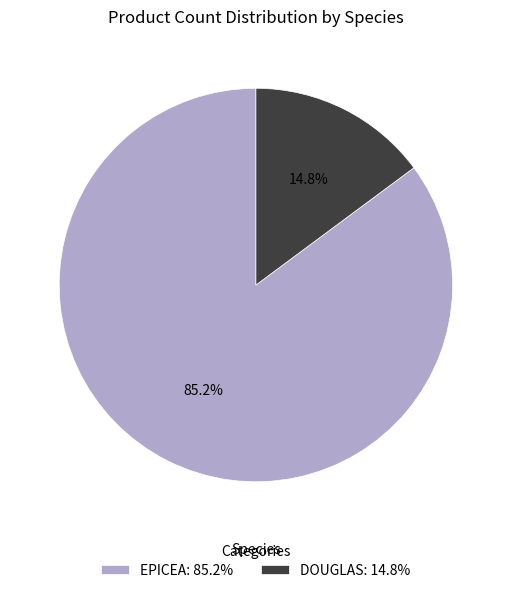

Which has a higher value, EPICEA: 85.2% or DOUGLAS: 14.8%?

EPICEA: 85.2%